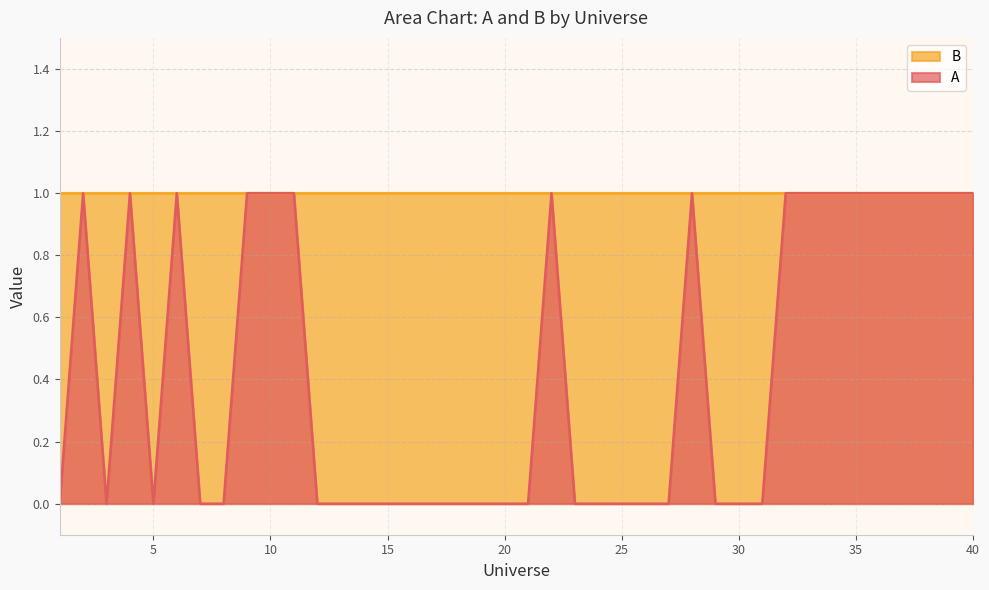

How many values are above zero?

17